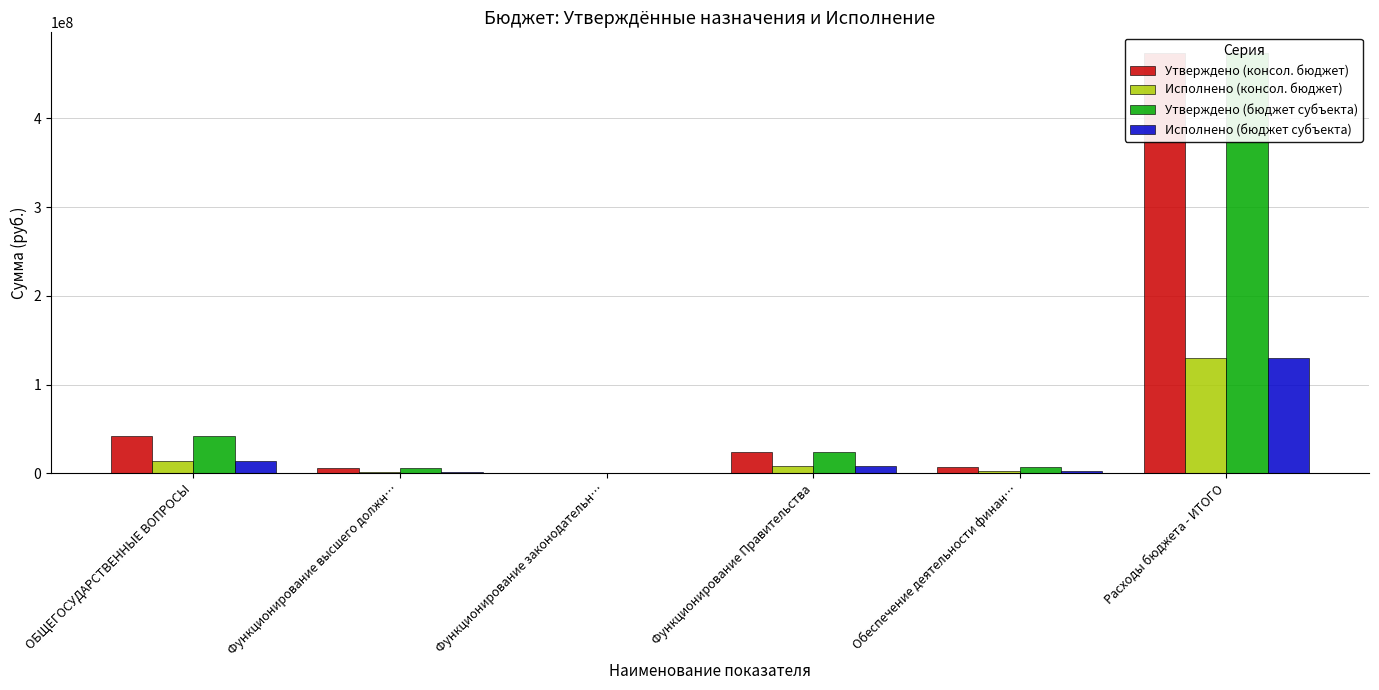

Count the number of categories in the chart.

6